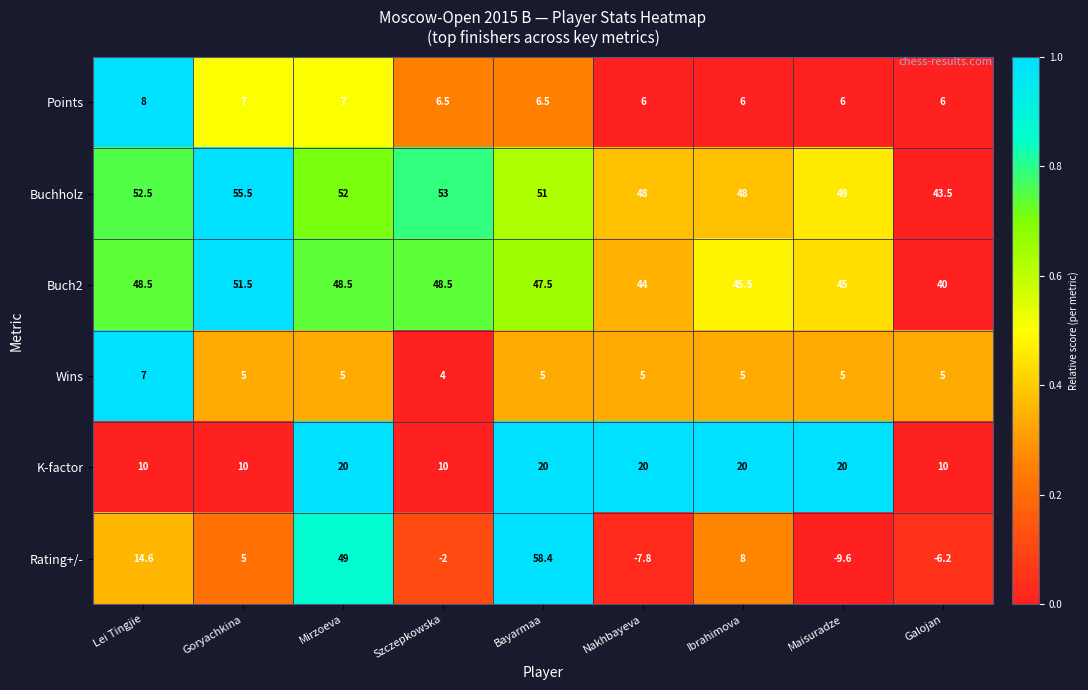

How many data points in Wins are less than 5?

1